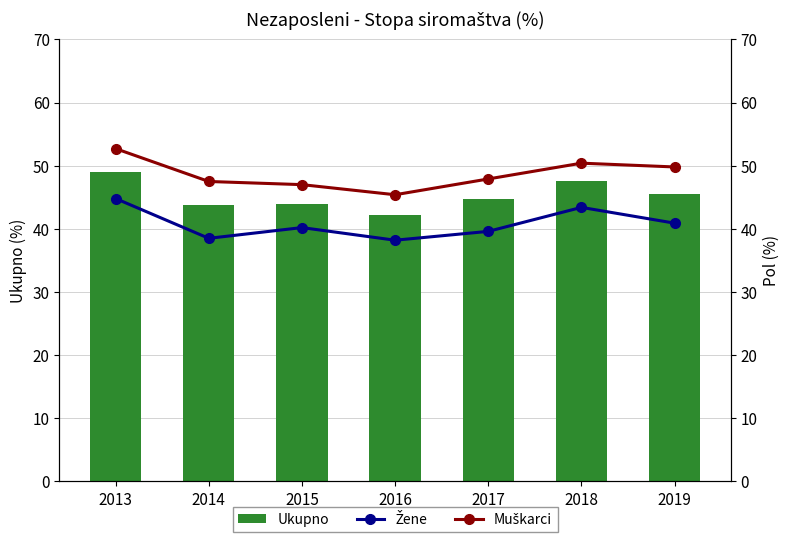

List the series in order of their overall mean, highest first.

Muškarci, Ukupno, Žene